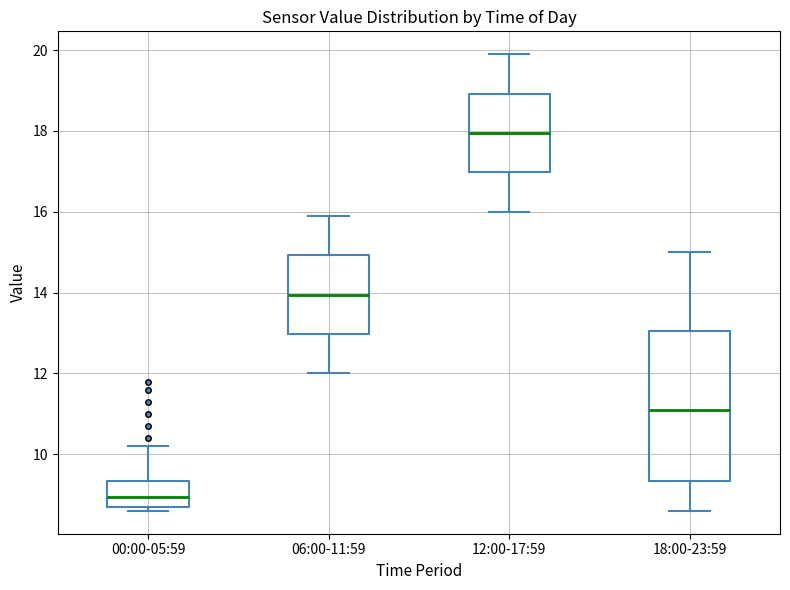

Reading left to right, read every box against the y-axis: the position of its median line, the range the box covers, and the ends of its whiskers. The values are not printed on the chart, so give them approximately, as read against the axis.

00:00-05:59: median 9.0, box 8.8 to 9.4, whiskers 8.6 to 10.2
06:00-11:59: median 14.0, box 13.0 to 15.0, whiskers 12.0 to 16.0
12:00-17:59: median 18.0, box 17.0 to 19.0, whiskers 16.0 to 20.0
18:00-23:59: median 11.2, box 9.4 to 13.0, whiskers 8.6 to 15.0